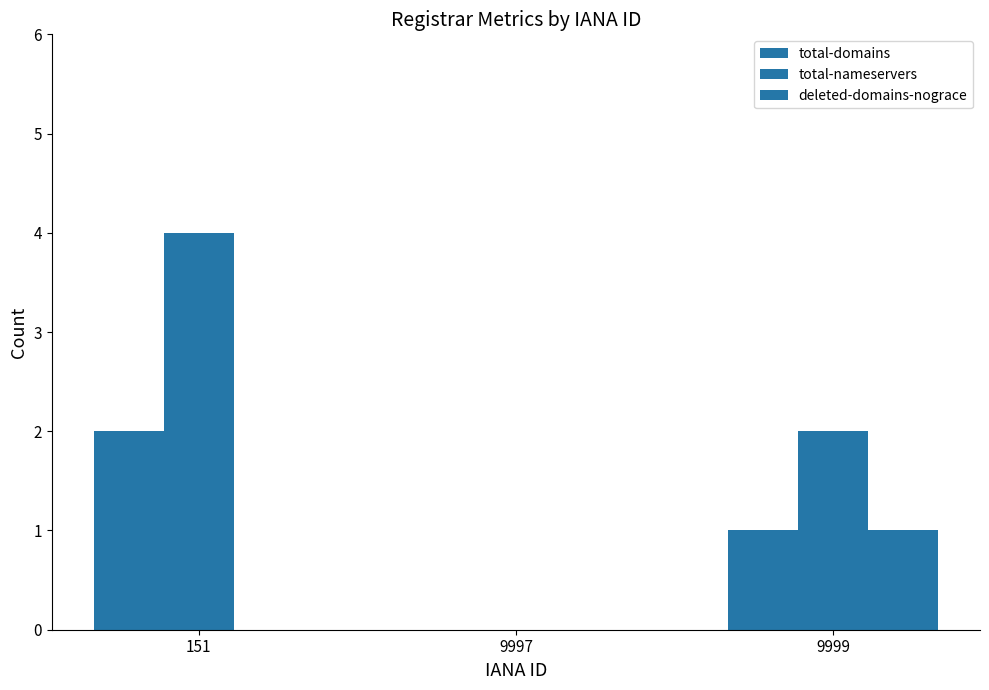

At how many categories does at least one series exceed 1?

2